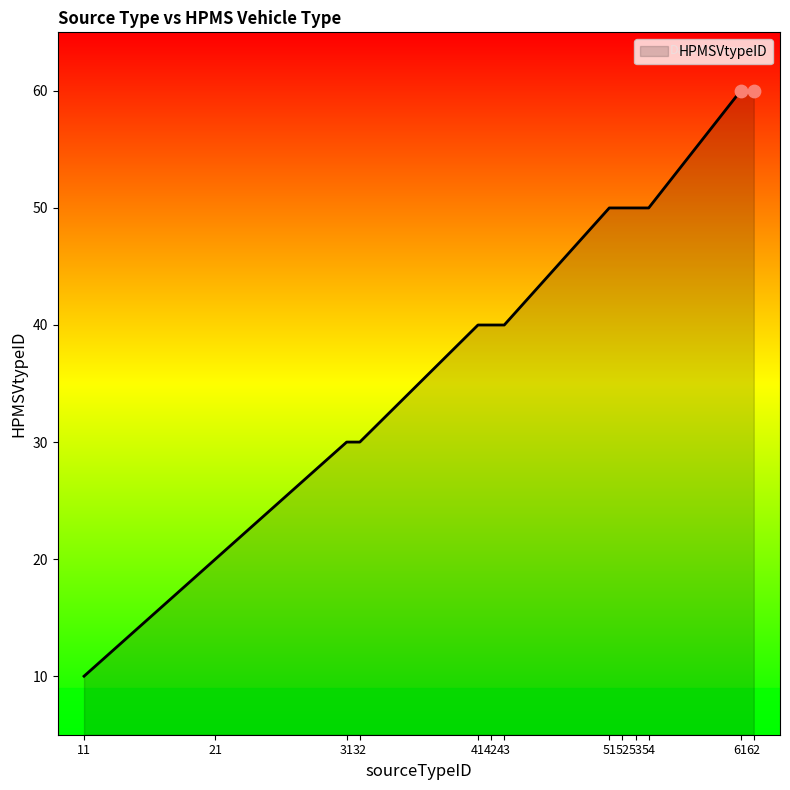

Which has a higher value, 31 or 51?

51